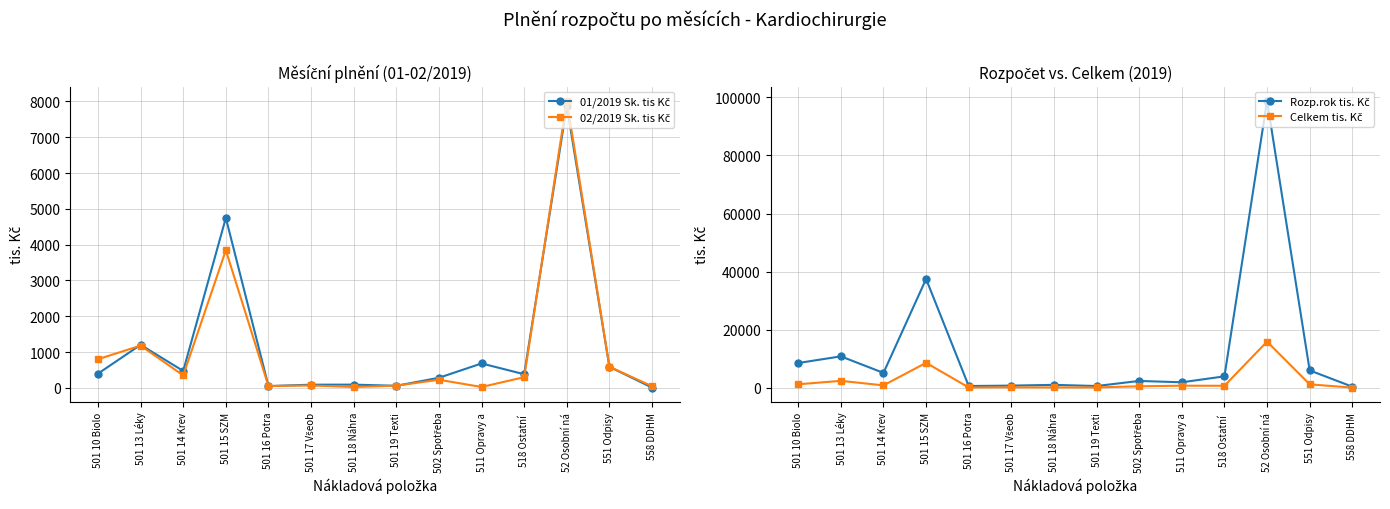

Which series has the widest spread of values?

Rozp.rok tis. Kč